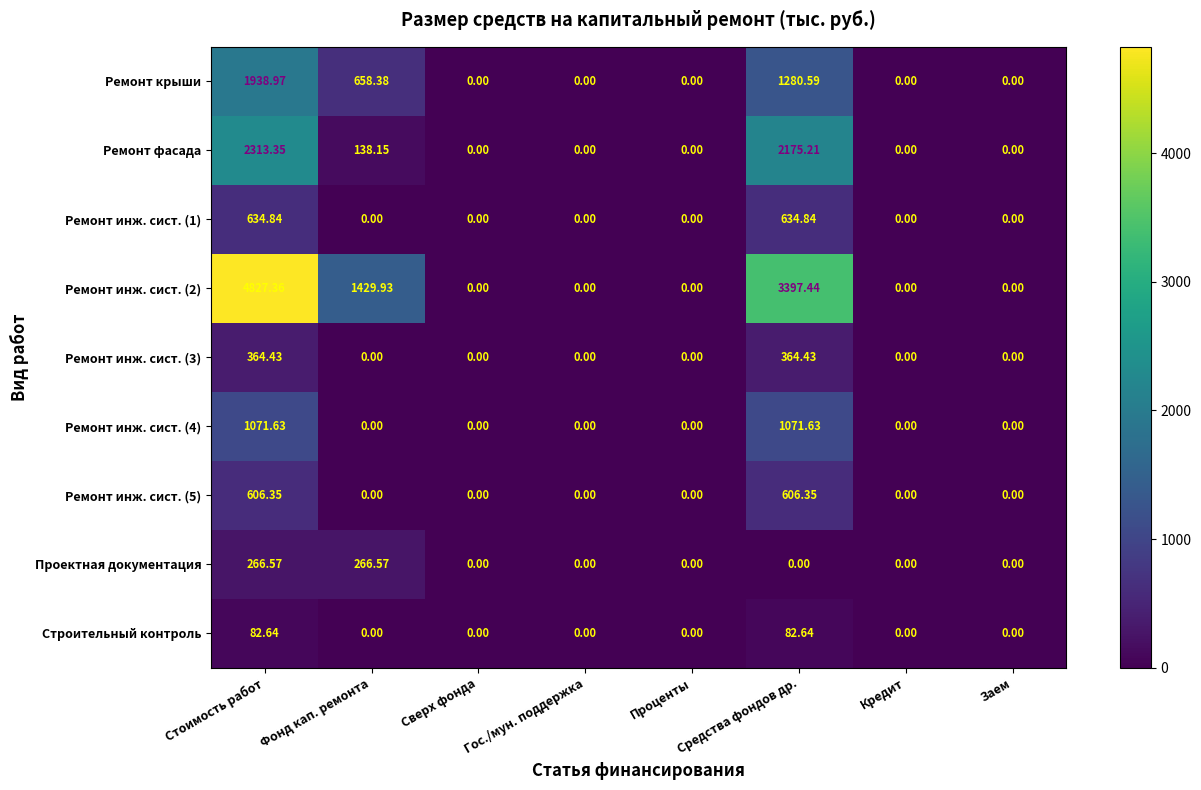

At which category does the chart reach its peak across all series?

Стоимость работ